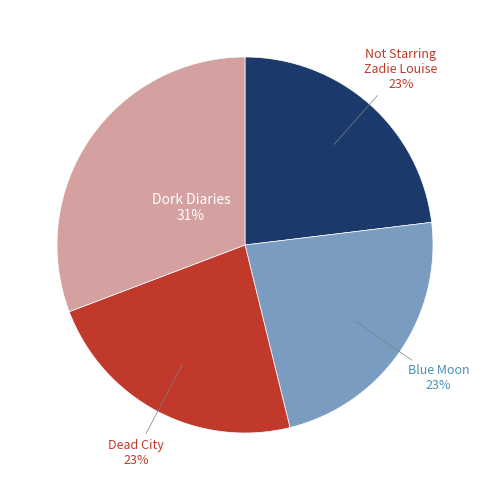

To the nearest percent, what is the average slice percentage?

25%